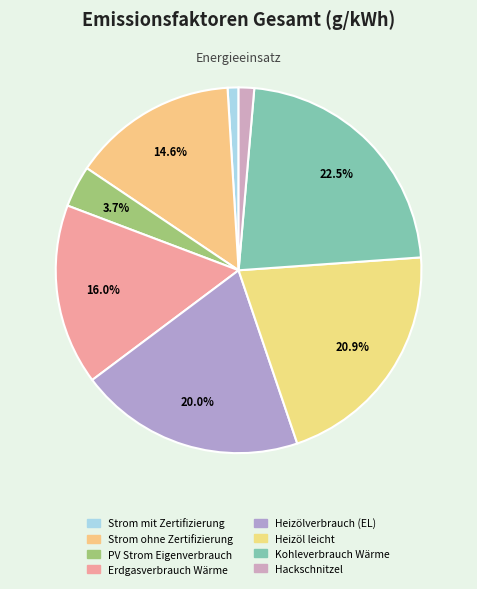

Which category has the biggest portion of the pie?

Kohleverbrauch Wärme